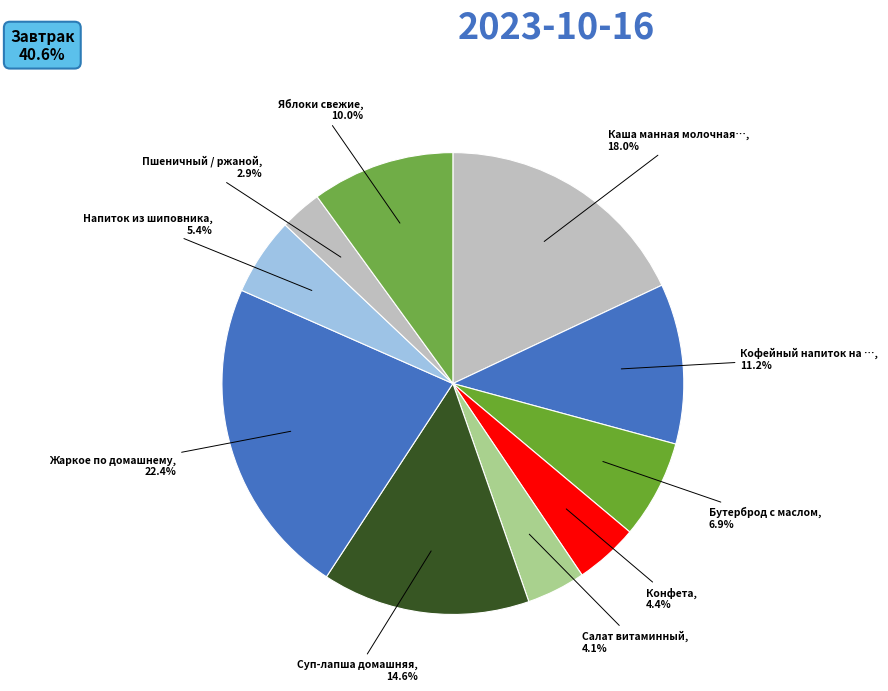

Count the number of slices in the pie.

10